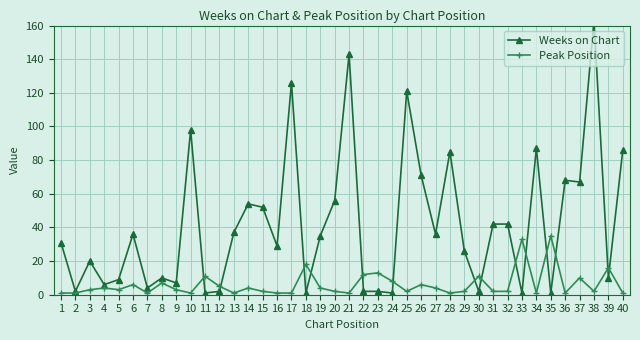

What is the smallest value displayed?

1